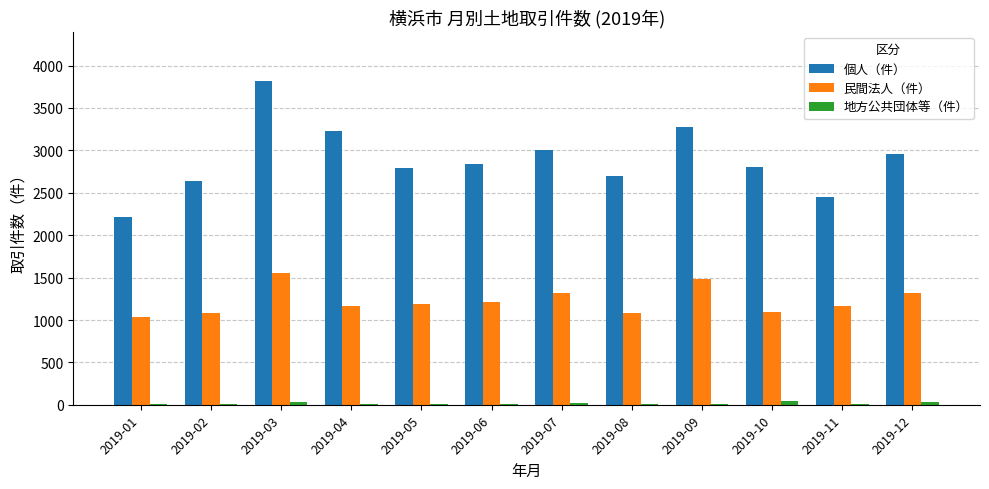

What is the maximum value for 民間法人（件）?

1553